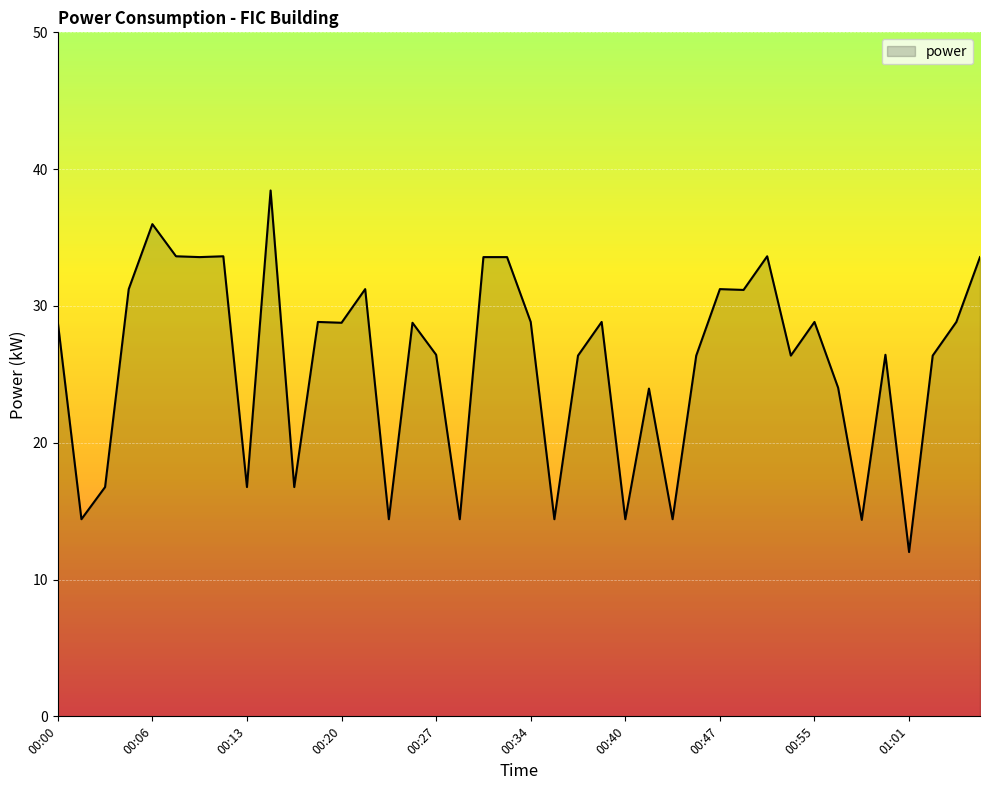

What is the difference between the maximum and minimum values?

26.4